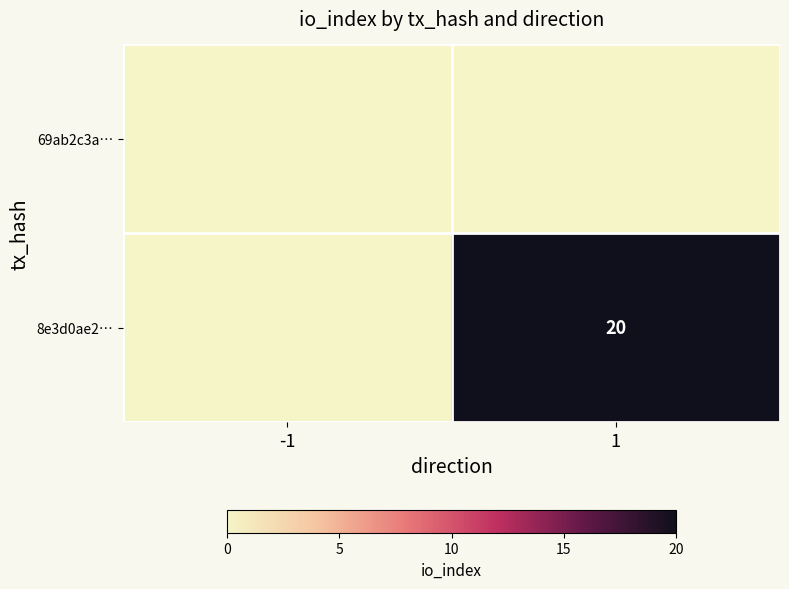

What is the difference between the maximum and minimum values in the 8e3d0ae2… series?

20